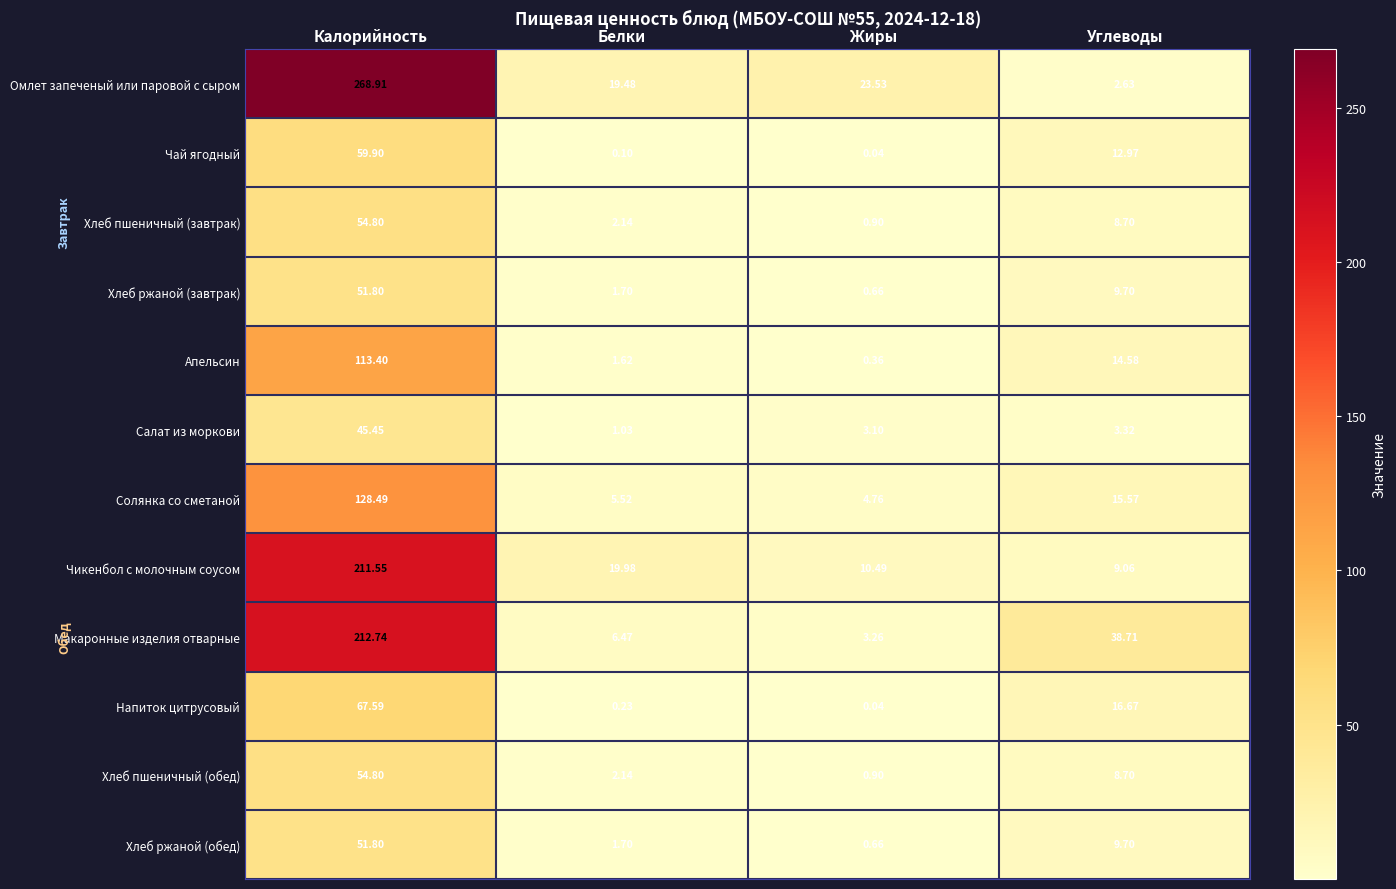

At which category does the chart reach its minimum across all series?

Жиры